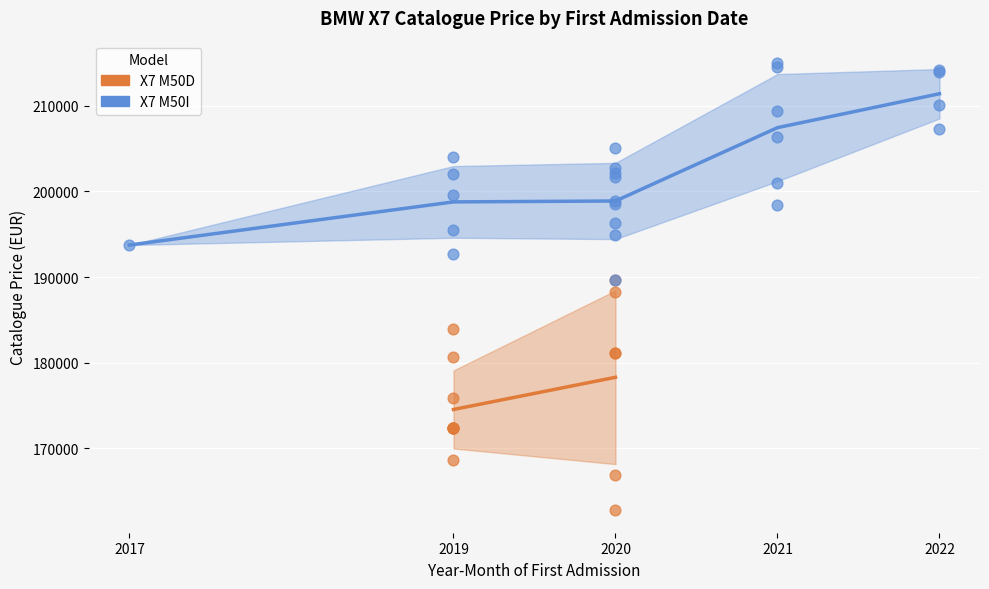

Which series has the largest total across all categories?

X7 M50I